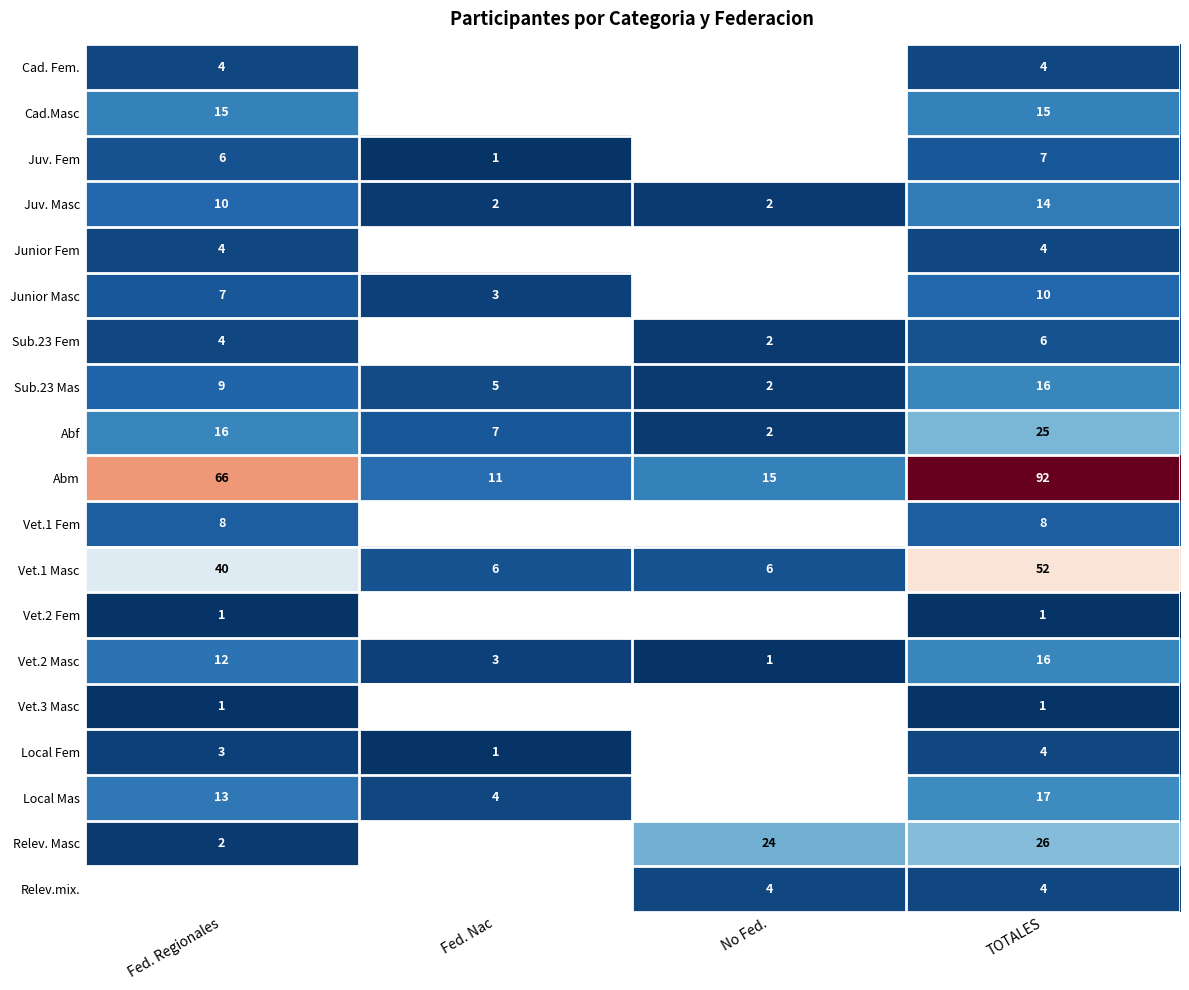

What is the spread (max minus min) of values at TOTALES?

91